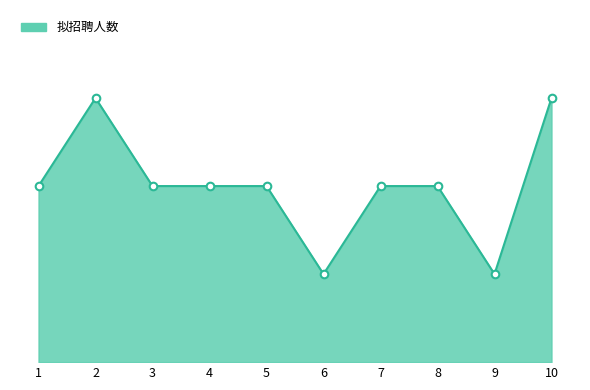

Approximately how many times larger is the value at 1 compared to 2?

0.7